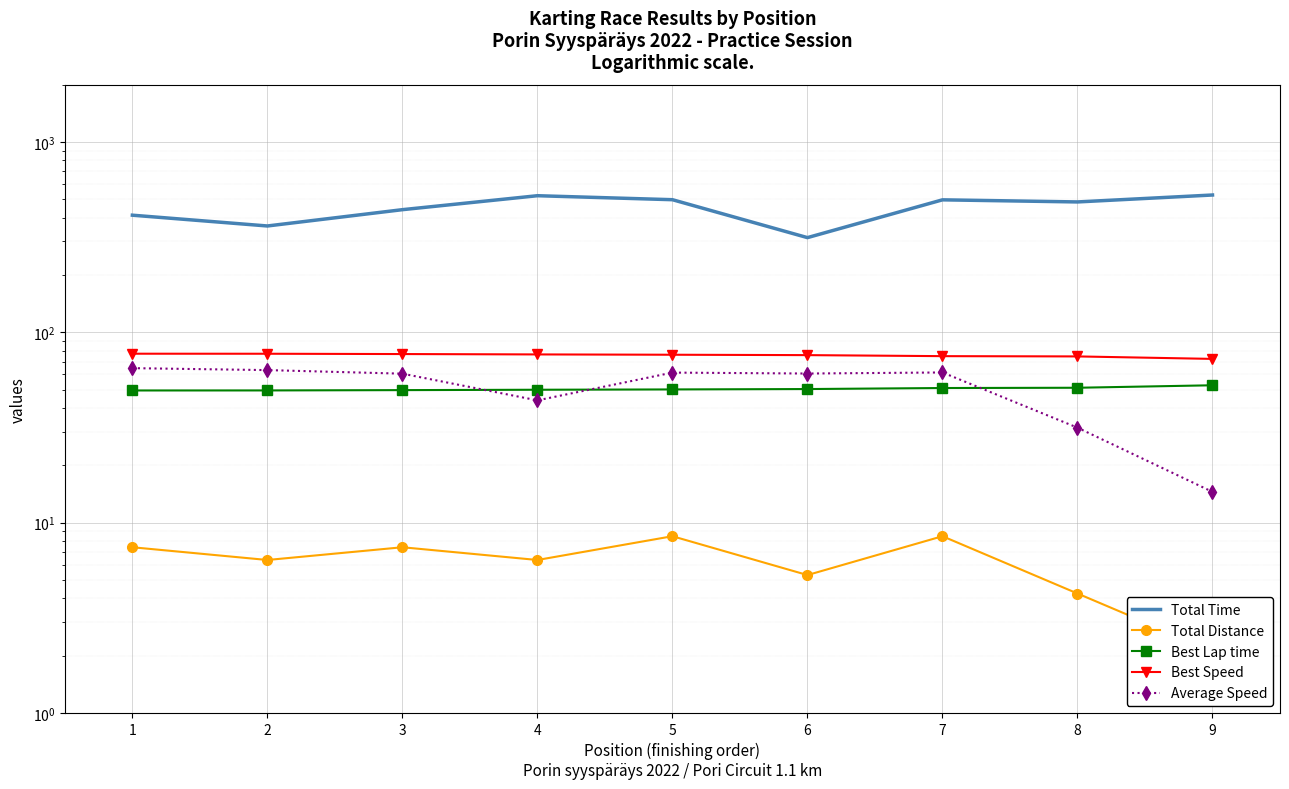

Which series has the widest spread of values?

Total Time